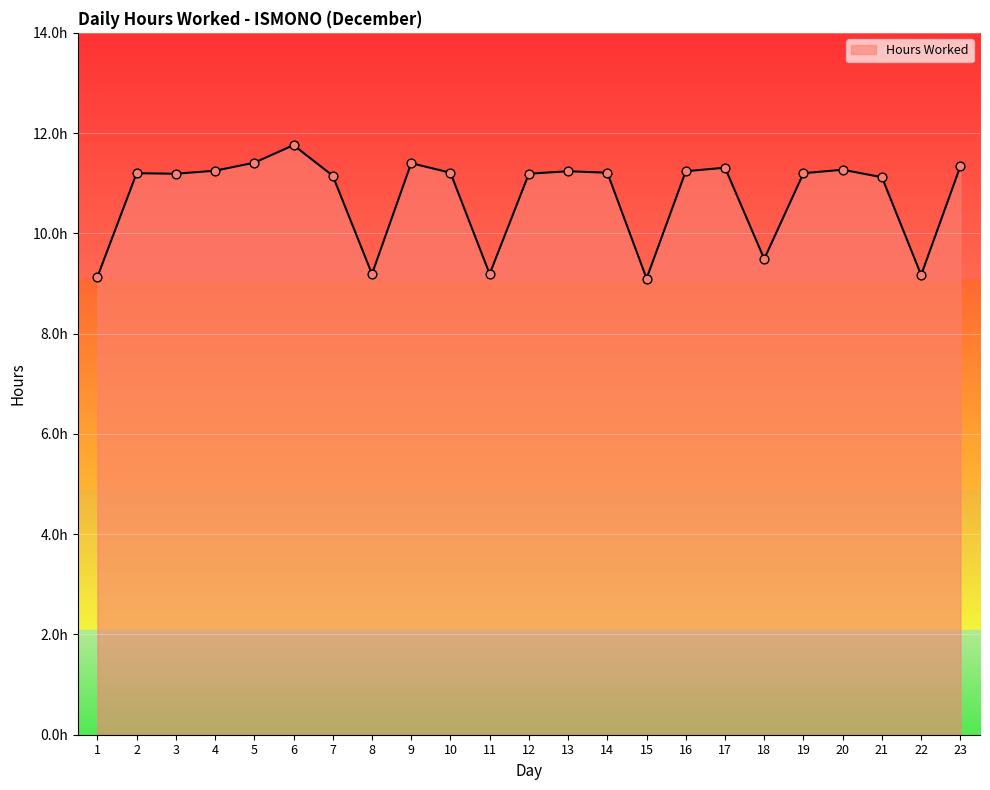

What is the change in value from 5 to 14?

-0.2